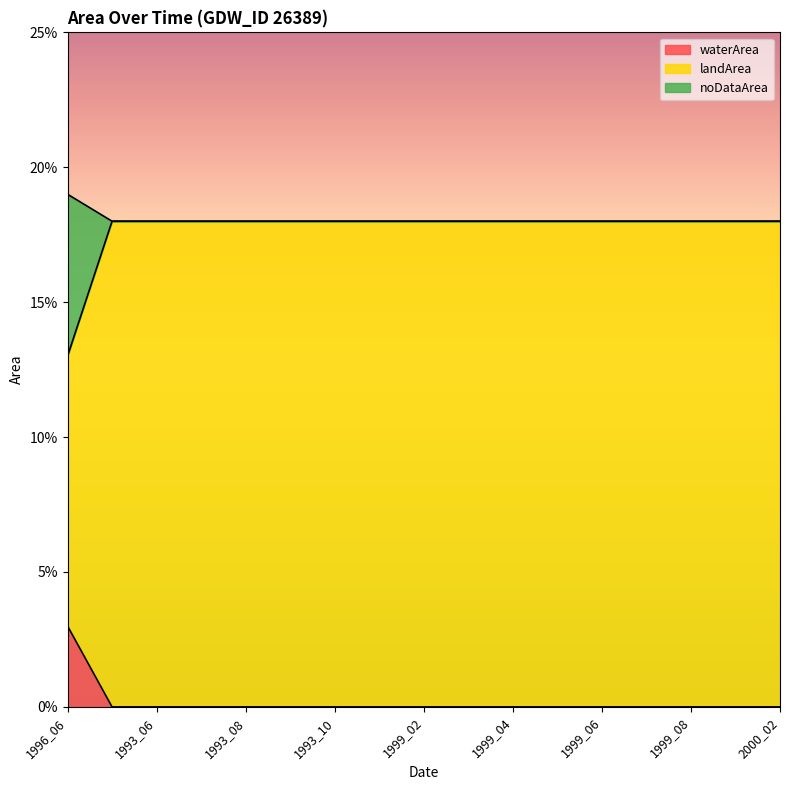

At which category is the sum across all series the highest?

1996_06